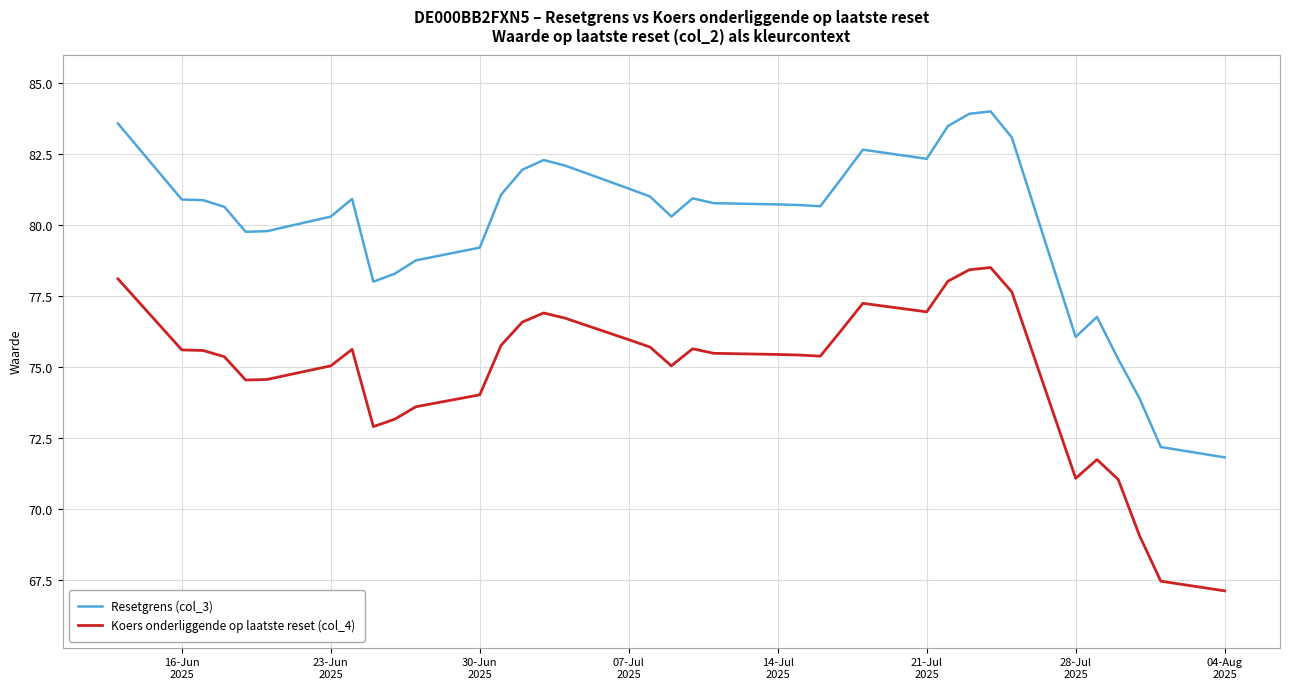

What is the highest value of the Resetgrens (col_3) series?

84.0